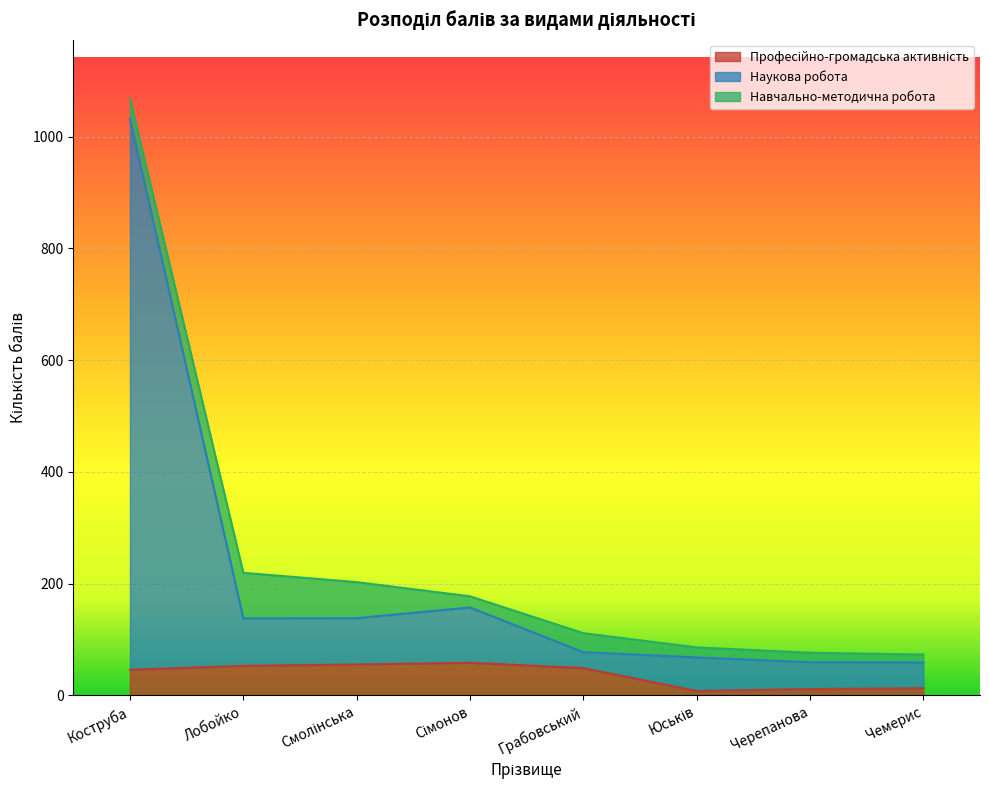

At which category is the sum across all series the highest?

Коструба